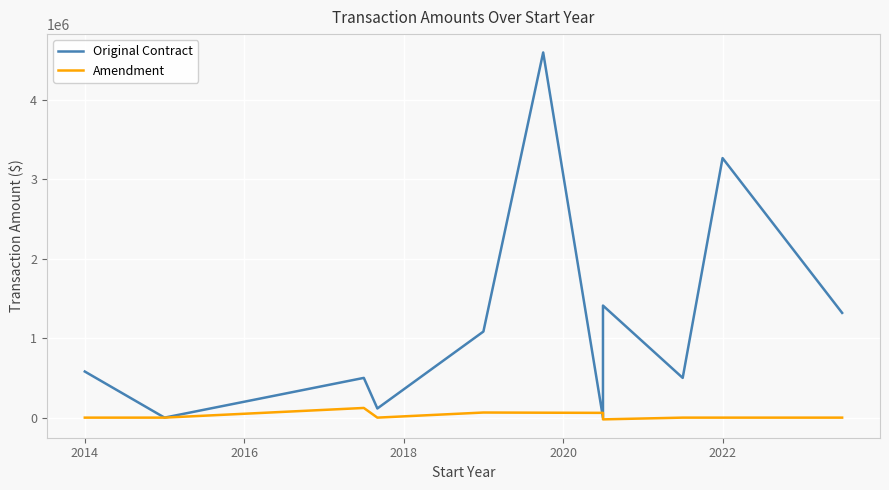

How many interior local peaks does the Amendment series have?

2